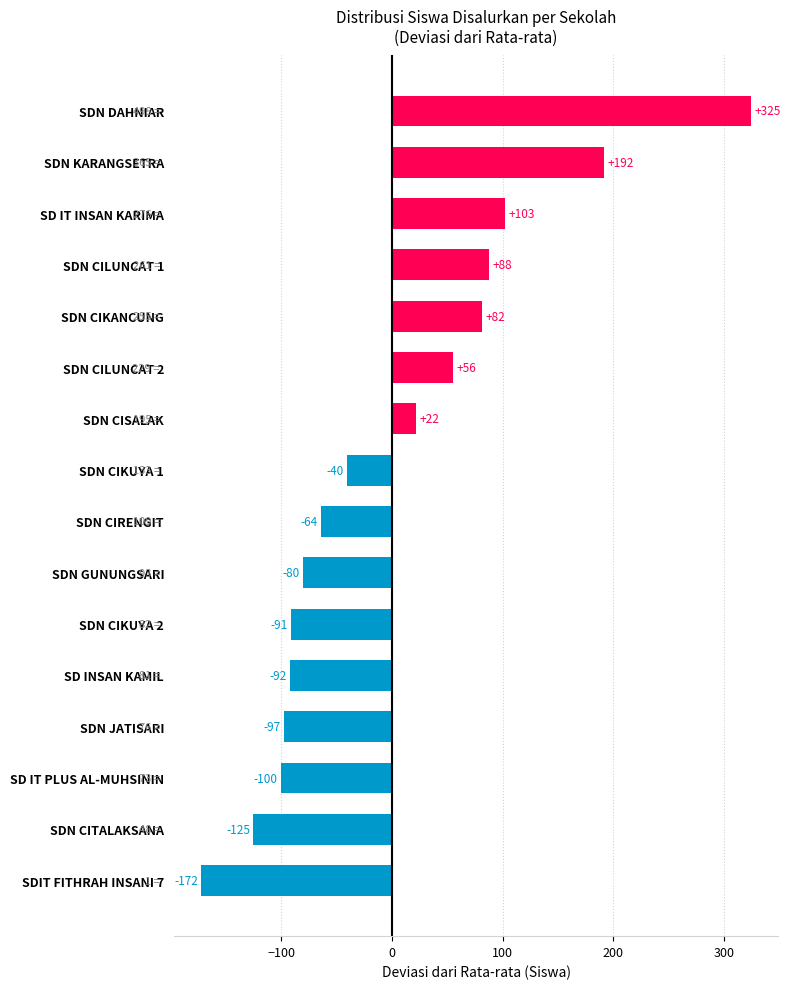

How many values are above zero?

7